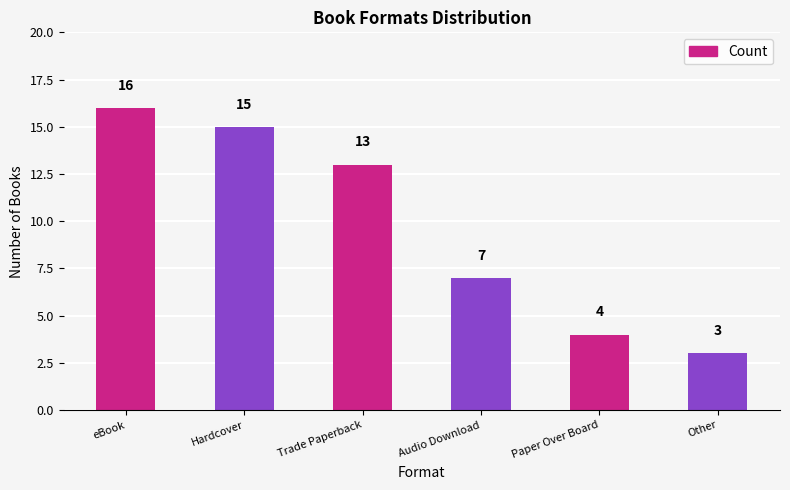

What is the greatest value displayed?

16